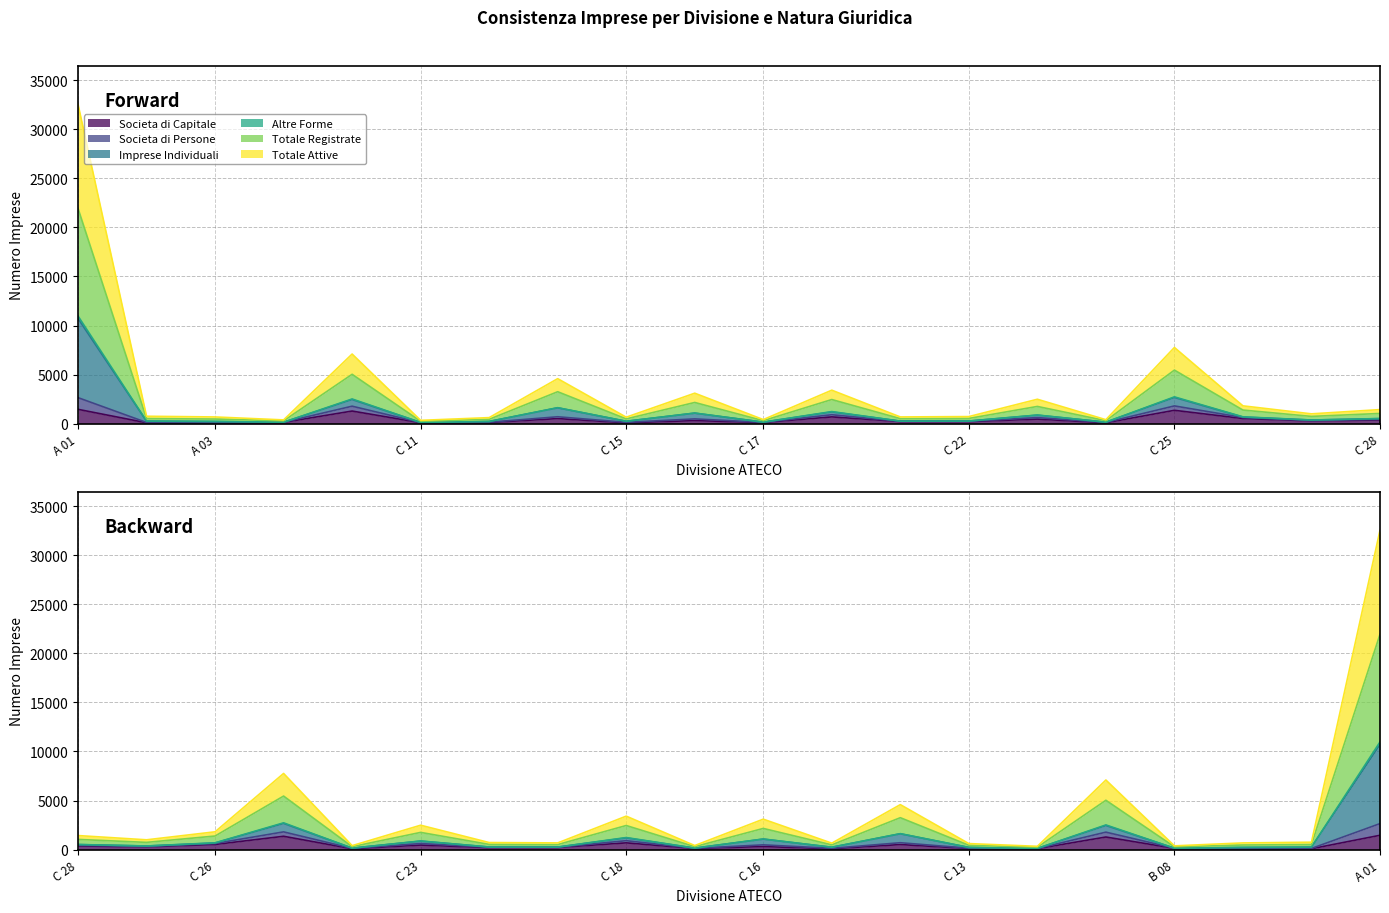

What position from the right is C 14?

13